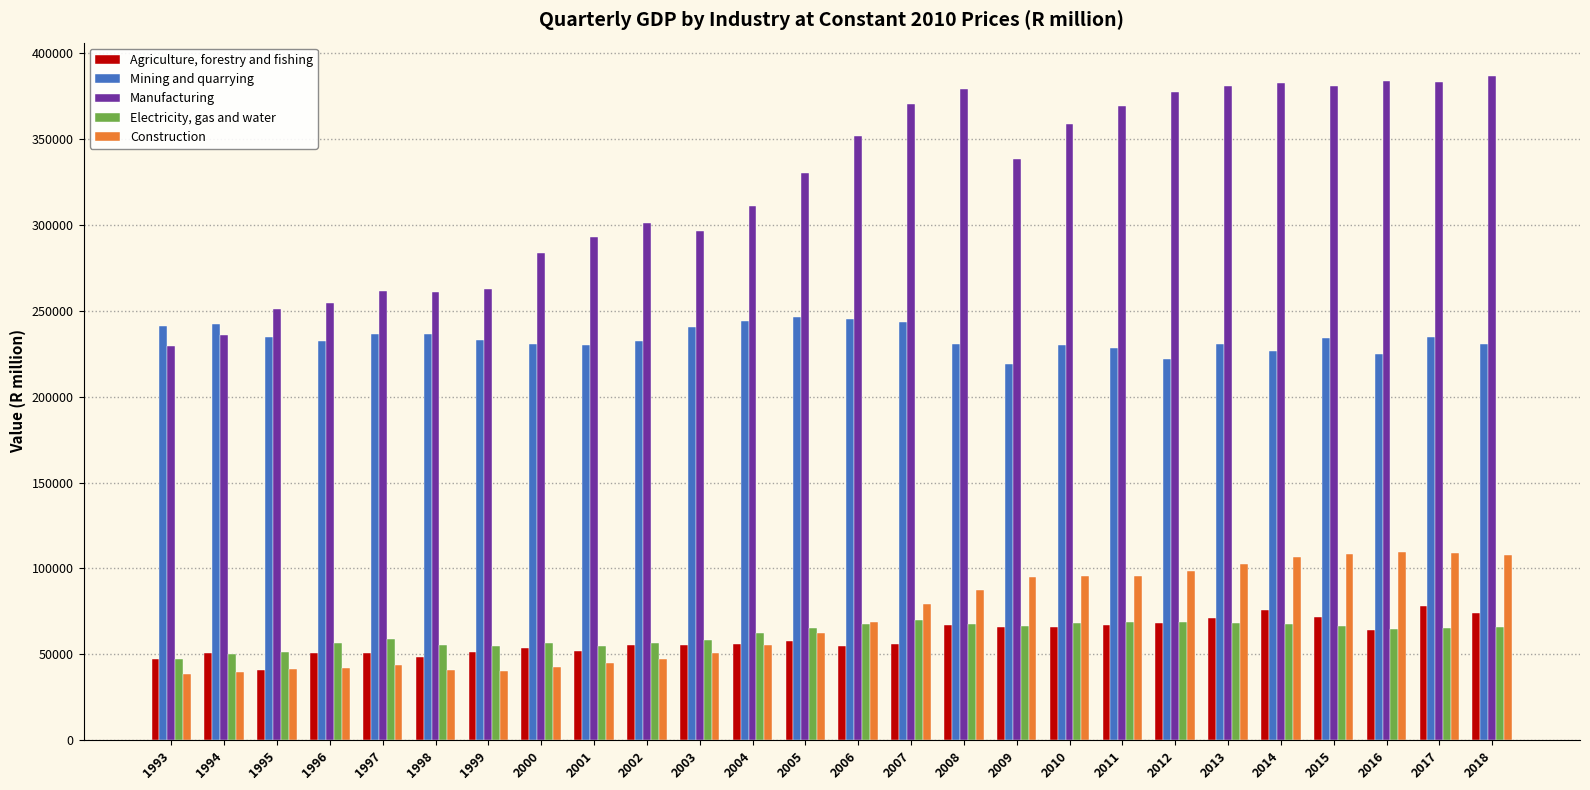

Rank the series at 2013 from highest to lowest value.

Manufacturing, Mining and quarrying, Construction, Agriculture, forestry and fishing, Electricity, gas and water